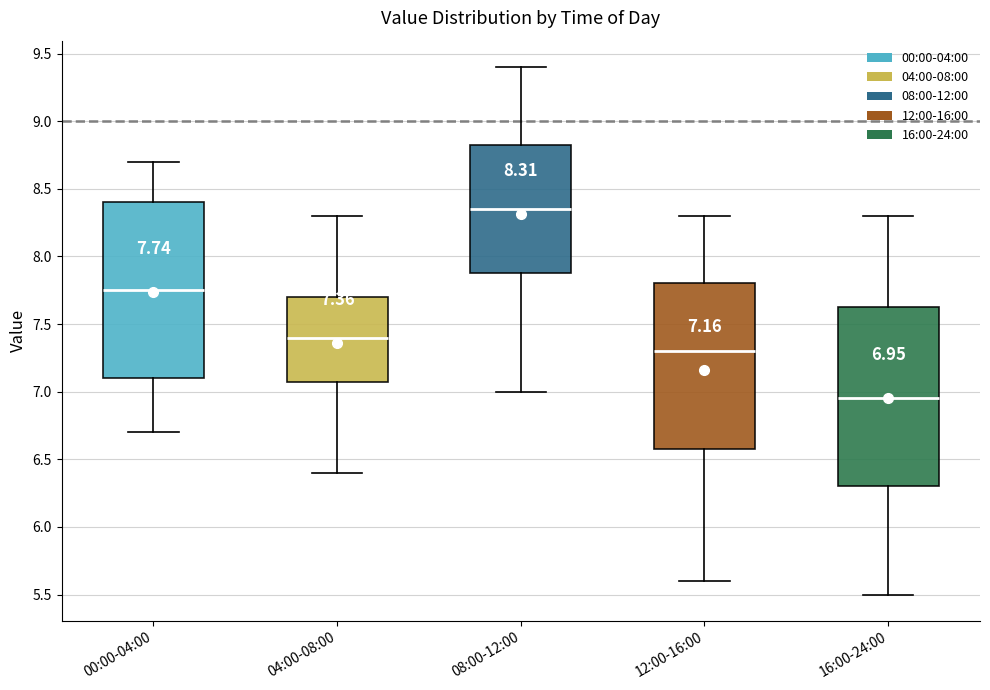

Which box's median line is the highest?

08:00-12:00